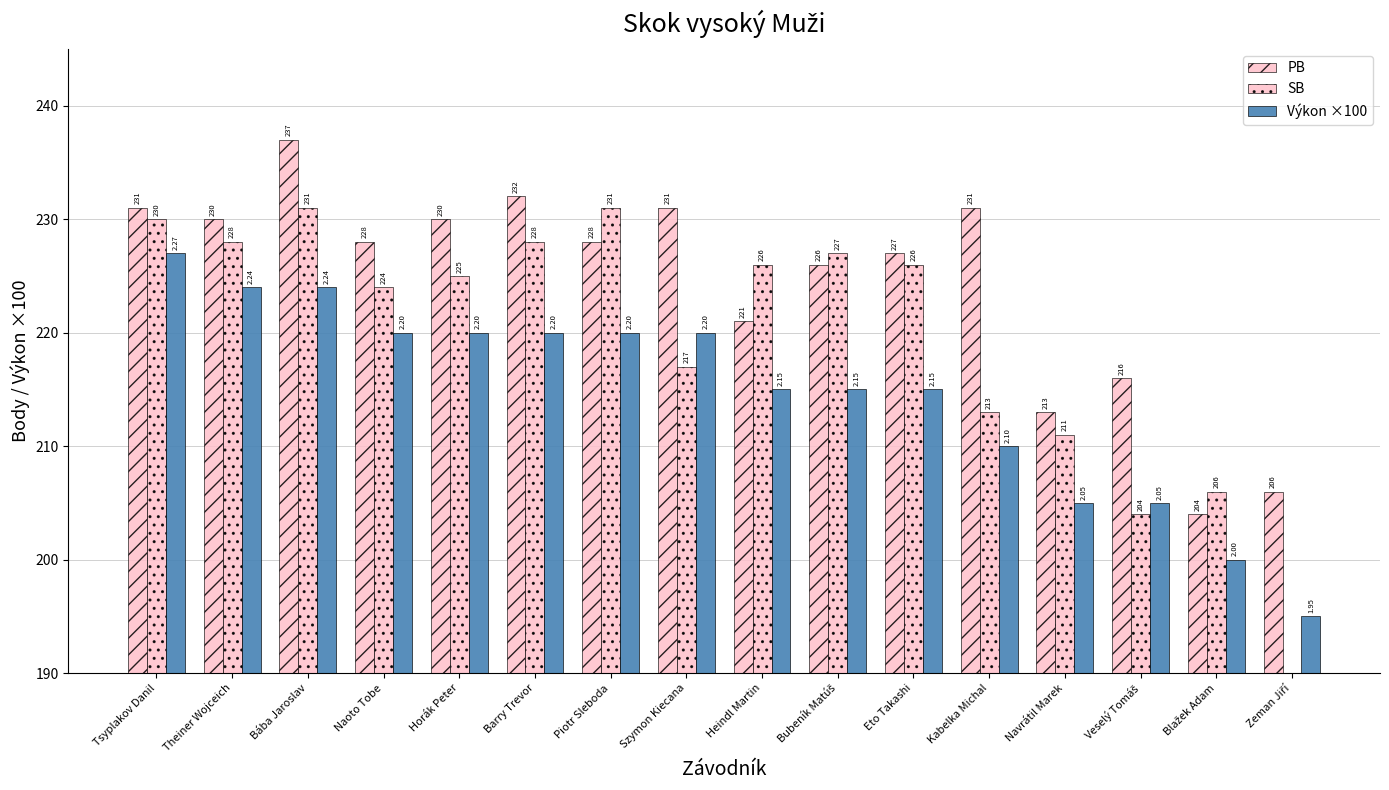

Reading left to right, transcribe all the data shown in this chart.

PB: 231.0	230.0	237.0	228.0	230.0	232.0	228.0	231.0	221.0	226.0	227.0	231.0	213.0	216.0	204.0	206.0
SB: 230.0	228.0	231.0	224.0	225.0	228.0	231.0	217.0	226.0	227.0	226.0	213.0	211.0	204.0	206.0	0.0
Výkon ×100: 227.0	224.0	224.0	220.0	220.0	220.0	220.0	220.0	215.0	215.0	215.0	210.0	205.0	205.0	200.0	195.0